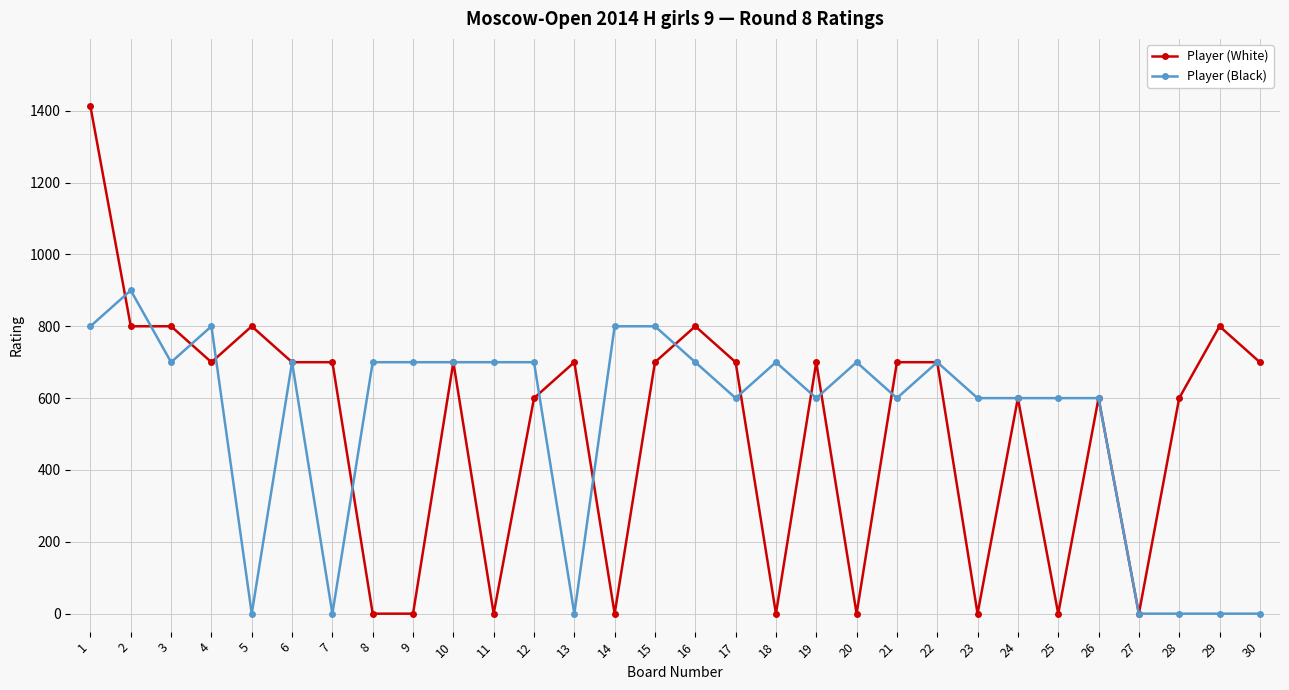

The value of Player (Black) at 7 is 0. True or false?

True